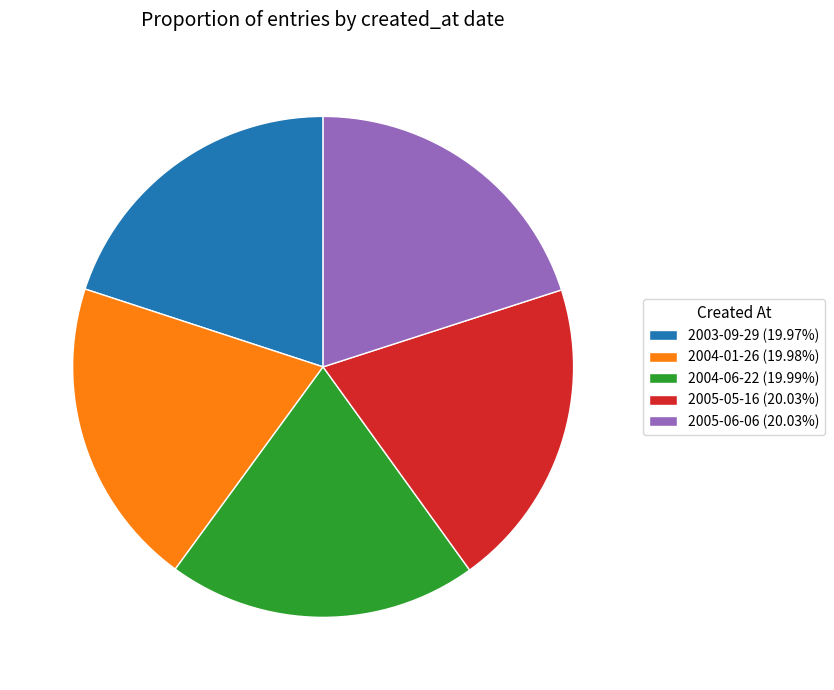

The 2005-06-06 slice represents 15% of the pie. True or false?

False